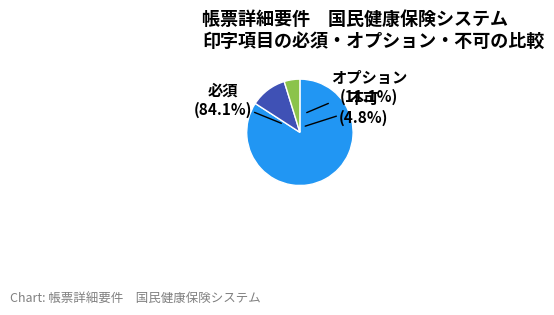

What is the smallest slice in the pie chart?

不可 (●)